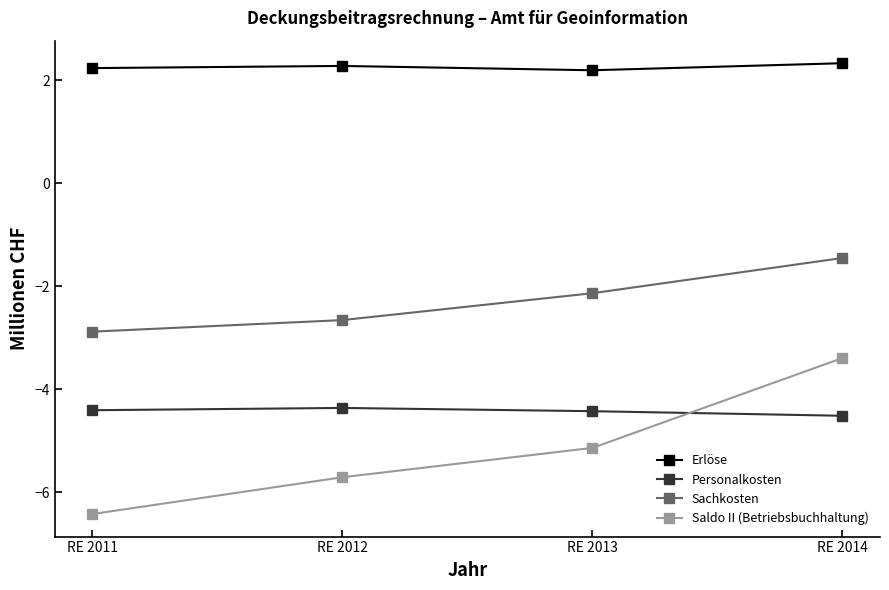

Which series has the largest total across all categories?

Erlöse